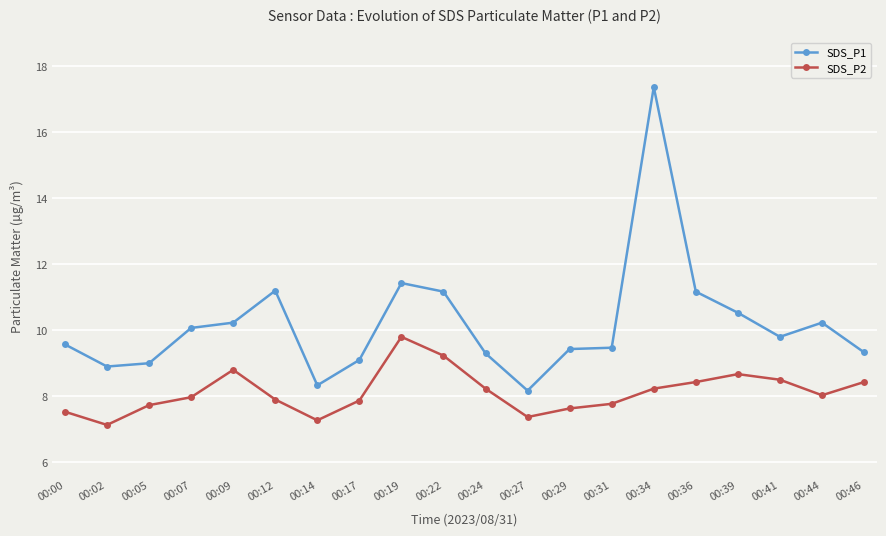

What is the difference between the SDS_P1 values at 00:39 and 00:00?

1.0